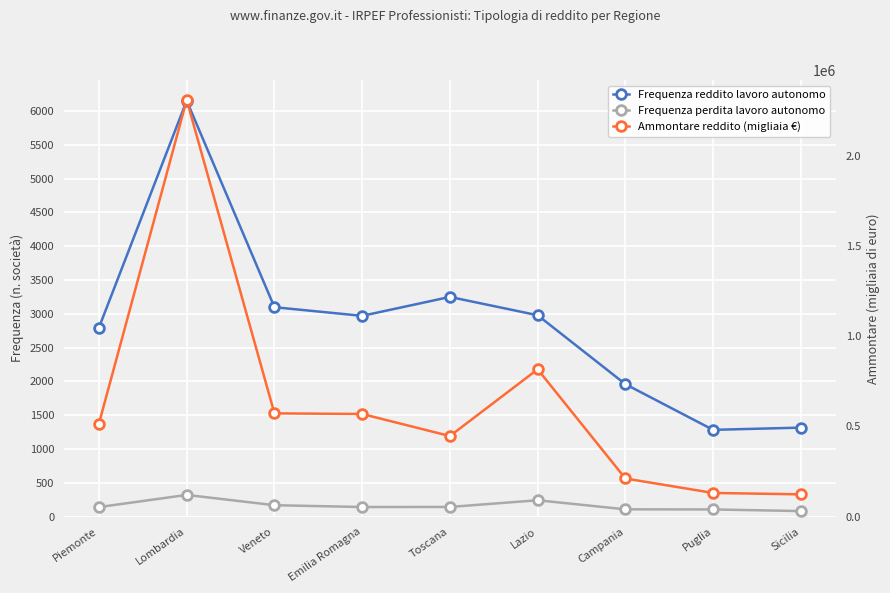

Reading left to right, transcribe all the data shown in this chart.

Frequenza reddito lavoro autonomo: 2796	6154	3098	2970	3250	2979	1959	1283	1316
Frequenza perdita lavoro autonomo: 140	320	168	141	142	241	107	105	81
Ammontare reddito (migliaia €): 516011	2311480	572398	569029	446563	816758	211119	130917	123188